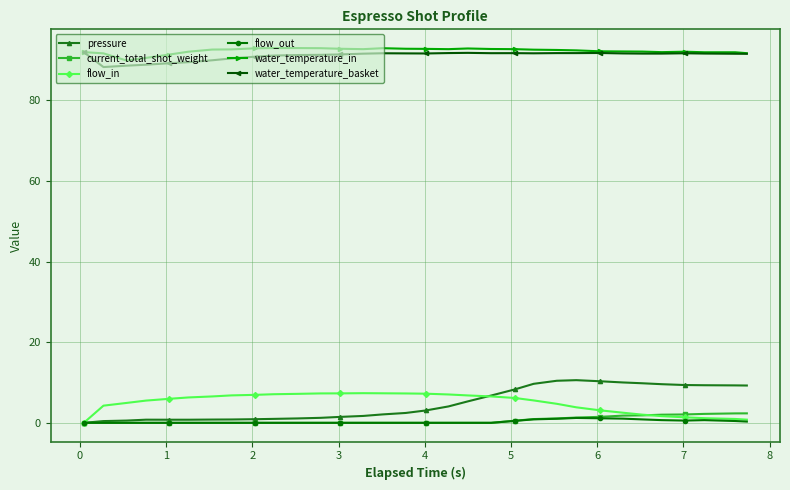

Count the number of categories in the chart.

32